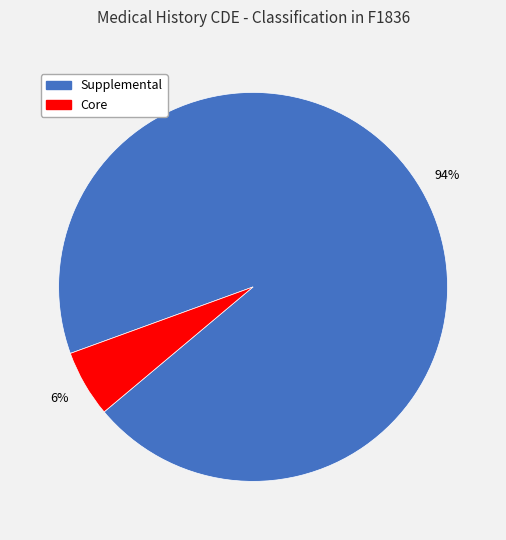

How many slices are in this pie chart?

2